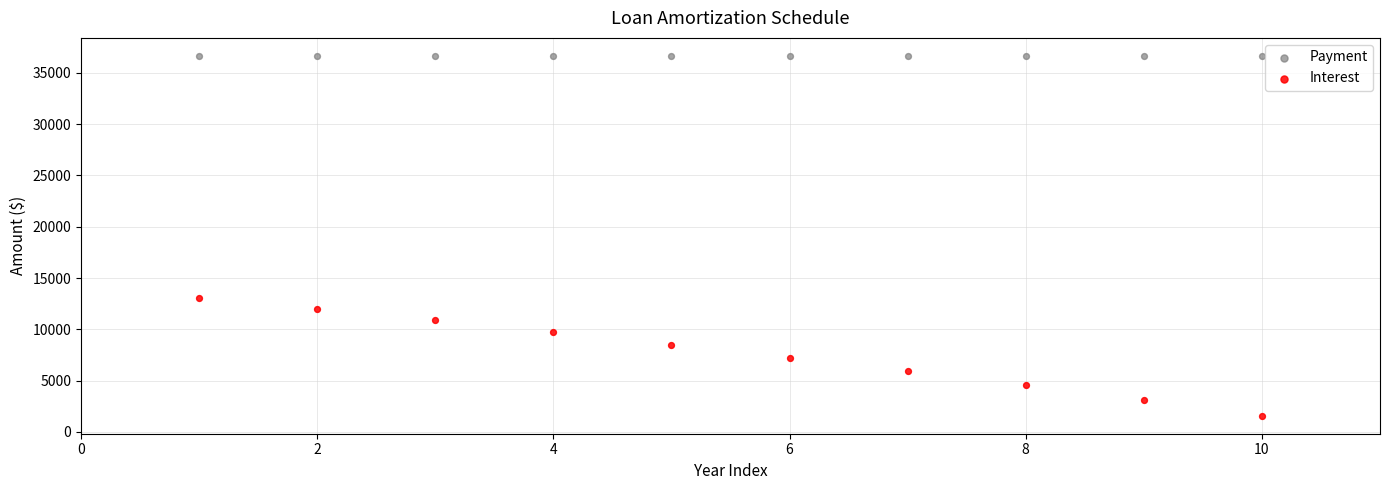

Which series contains the lowest Y value?

Interest